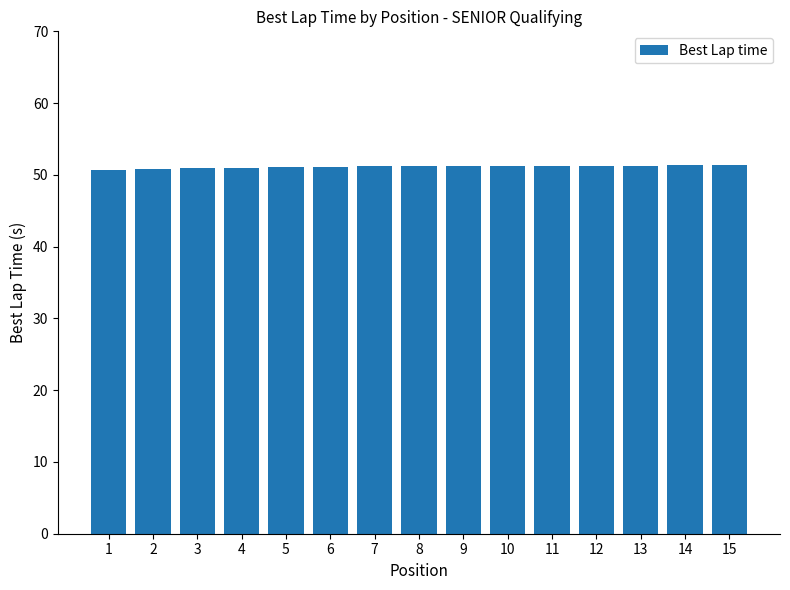

Are the bars grouped side by side (vs. stacked)?

No